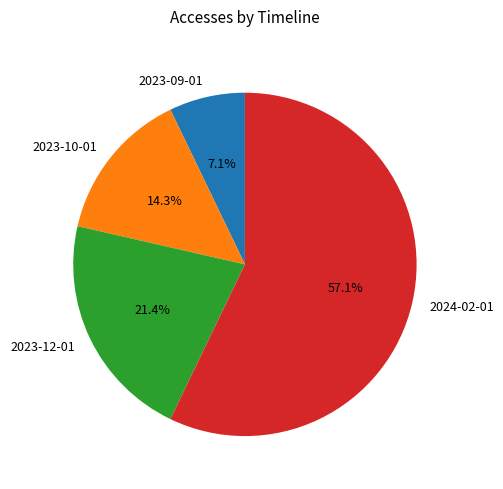

Is the sum of 2024-02-01 and 2023-10-01 greater than half?

Yes